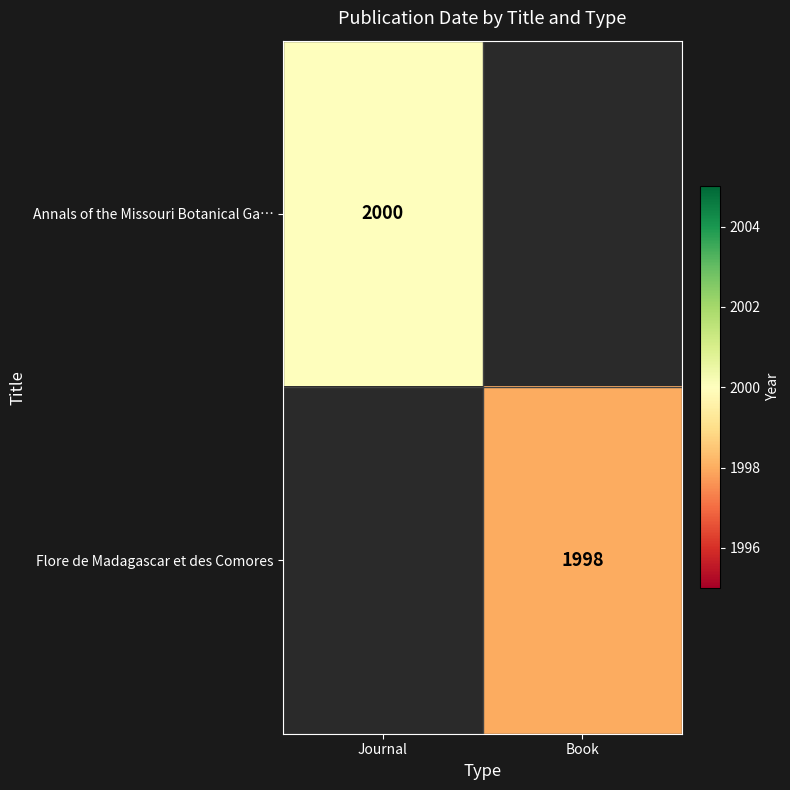

How many distinct data groups are displayed?

2